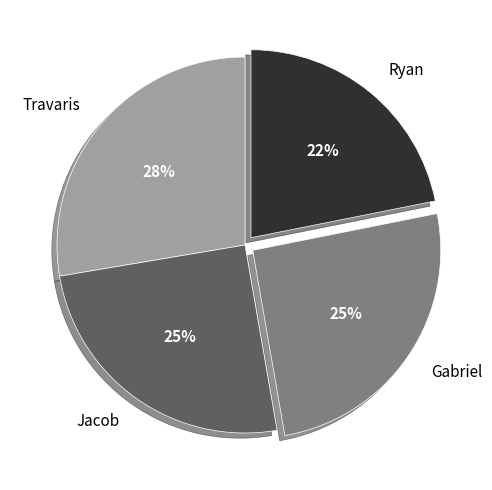

Do Gabriel and Travaris together represent more than half of the pie?

Yes